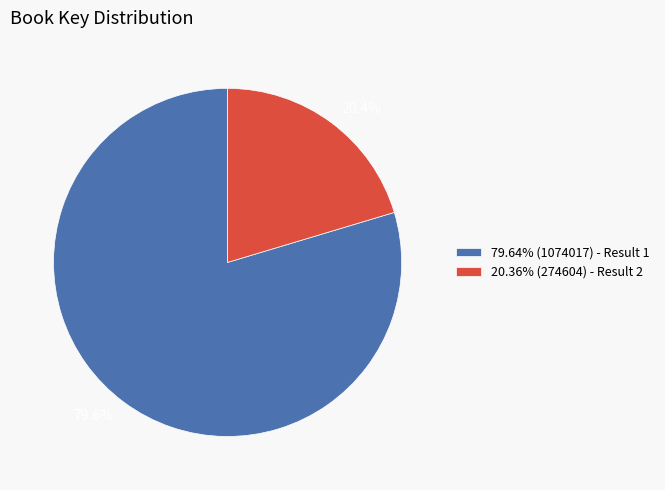

What is the ratio of the value at 20.36% (274604) - Result 2 to the value at 79.64% (1074017) - Result 1?

0.3